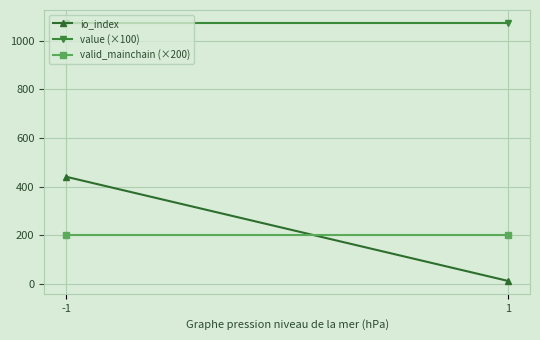

At which category is the sum across all series the highest?

-1